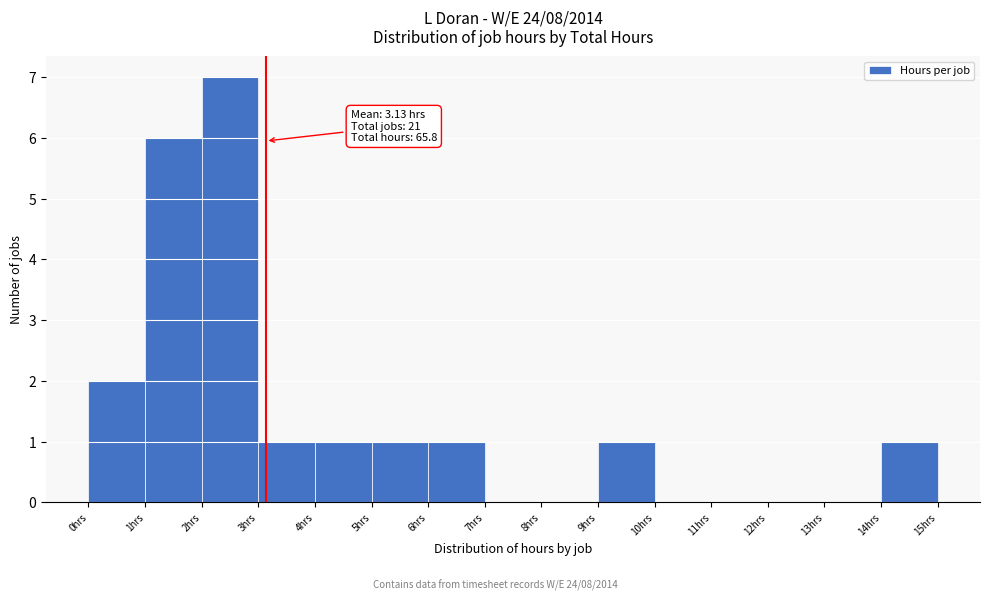

Which range on the x-axis has the tallest bar?

2 to 3